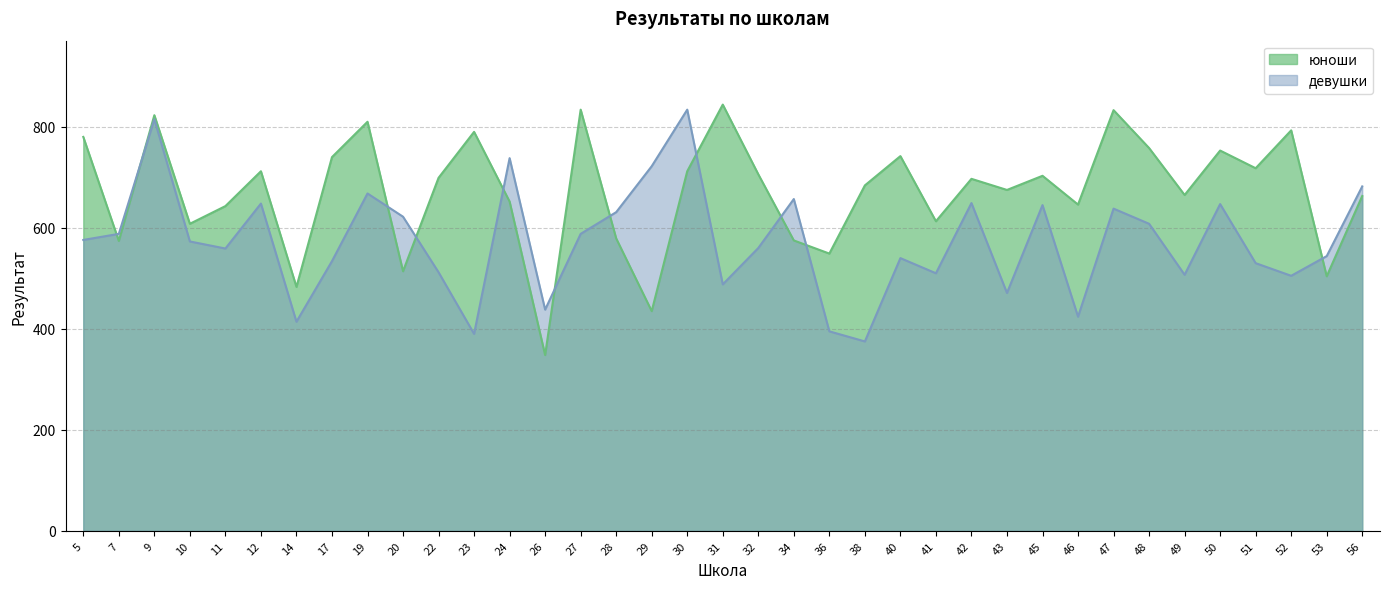

Does the chart display data point markers on the line(s)?

No